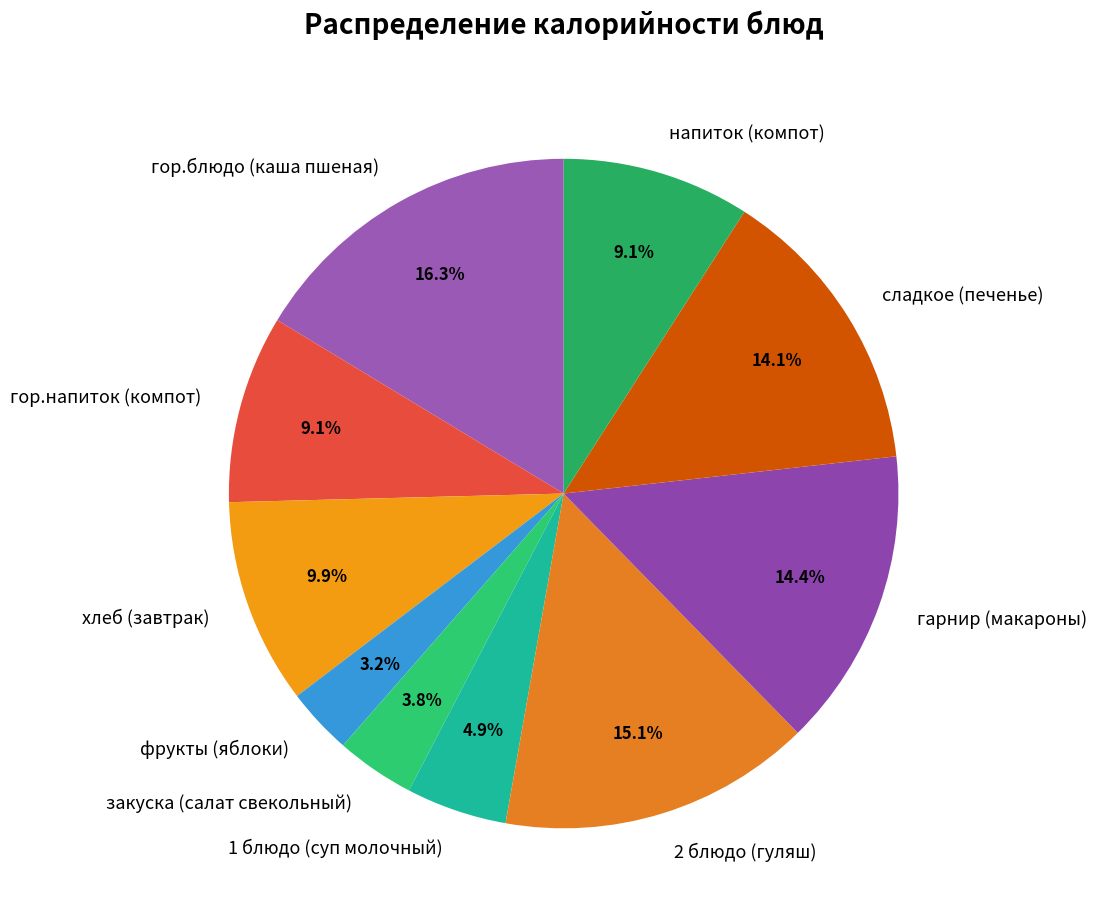

Is there any slice that represents more than half of the pie?

No